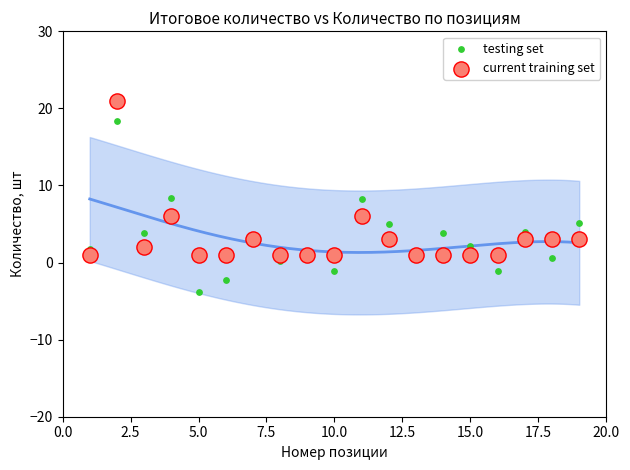

Which series has the largest Y range (max minus min)?

testing set